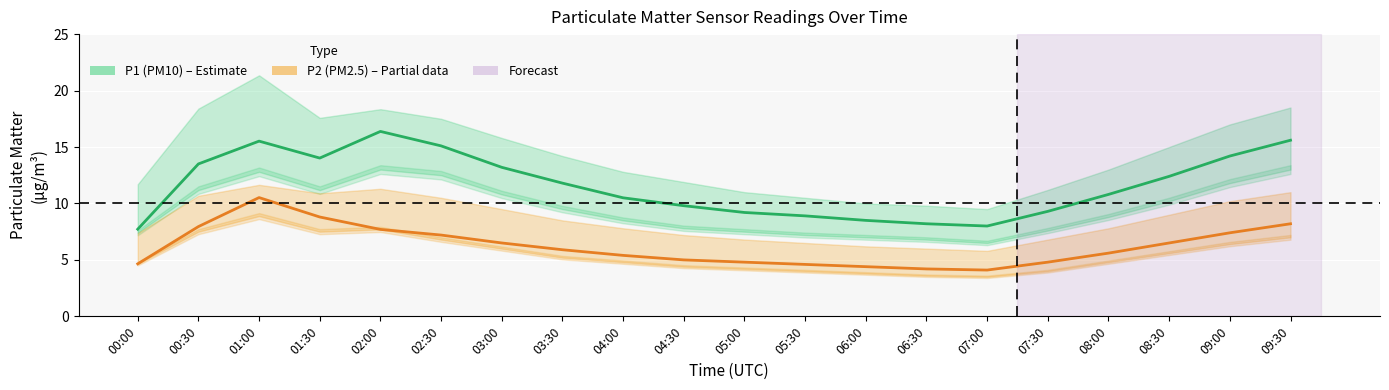

Where is P1 (PM10) nearest to the value 12?

03:30